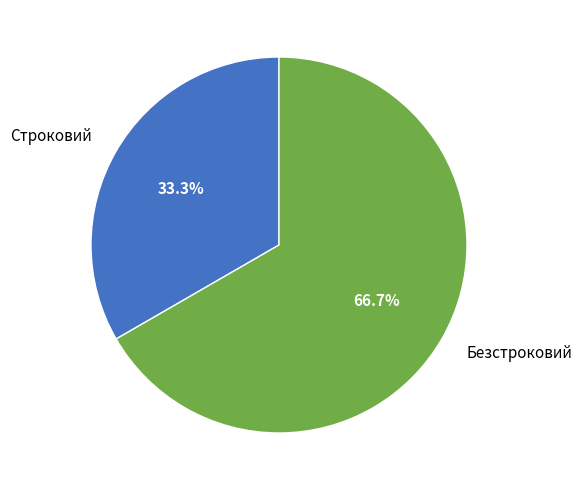

The Строковий slice represents 24% of the pie. True or false?

False